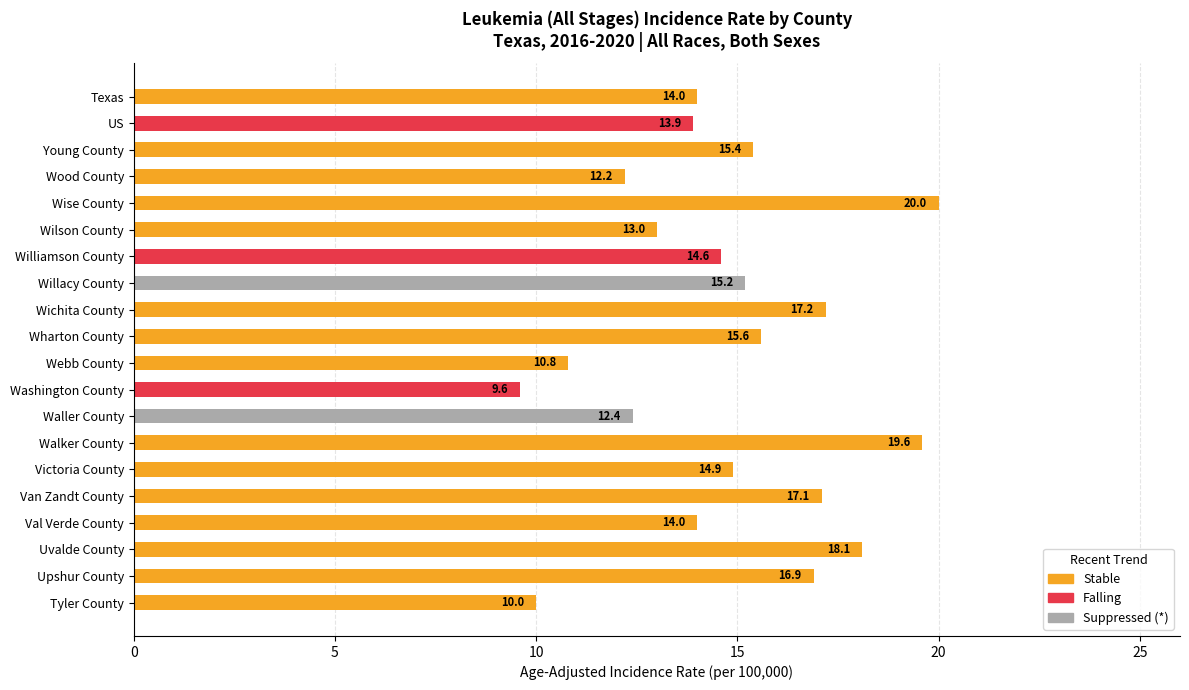

How many bars are there in total?

20